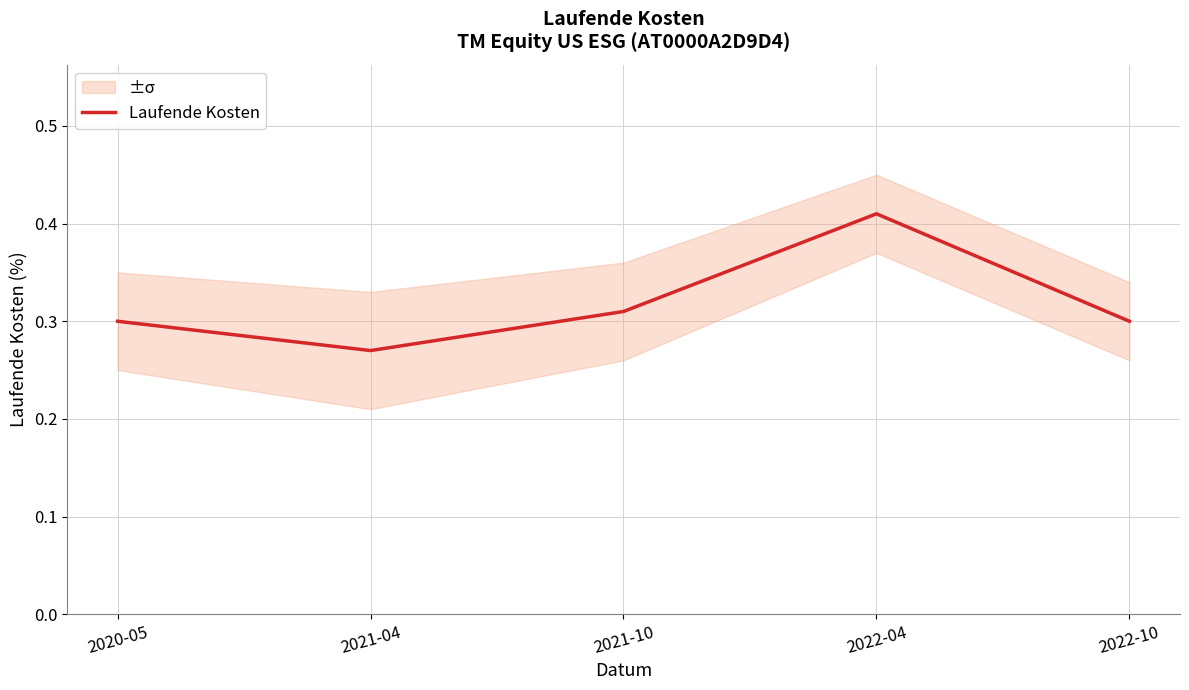

What is the value of the 2nd point from the left?

0.3